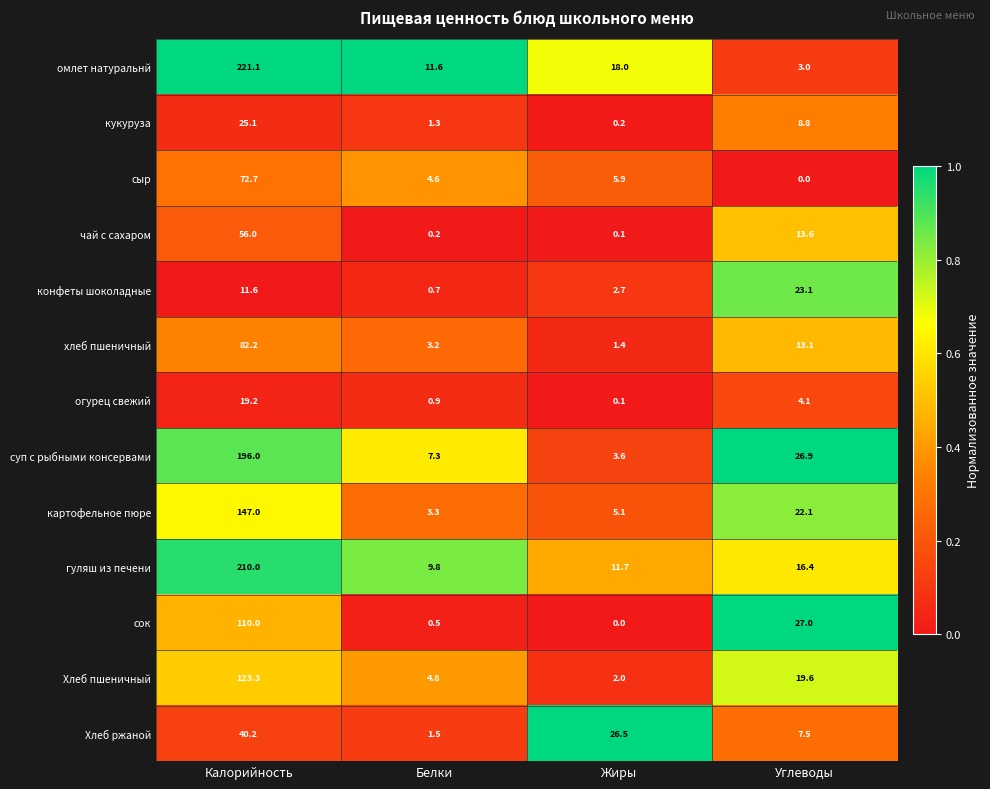

The Хлеб пшеничный series shows 2.0 at Жиры. True or false?

True